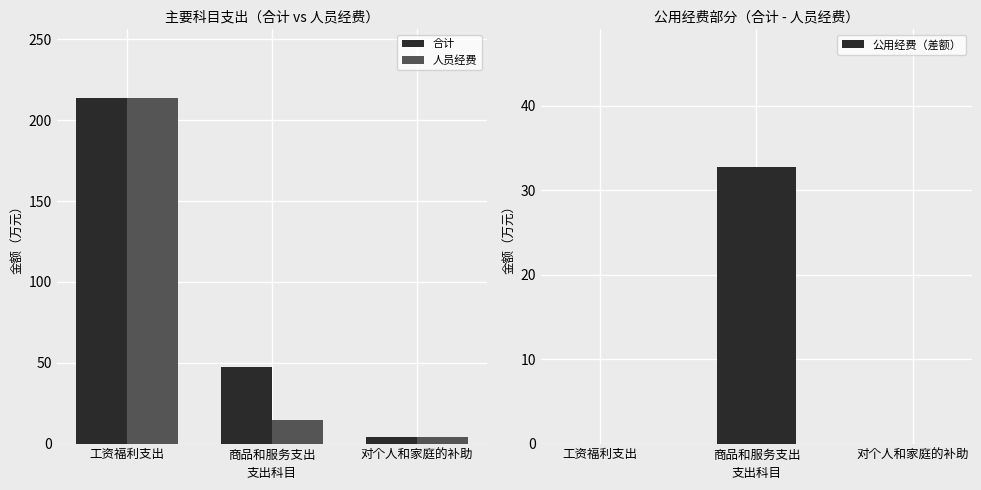

The 人员经费 series shows 328.1 at 工资福利支出. True or false?

False